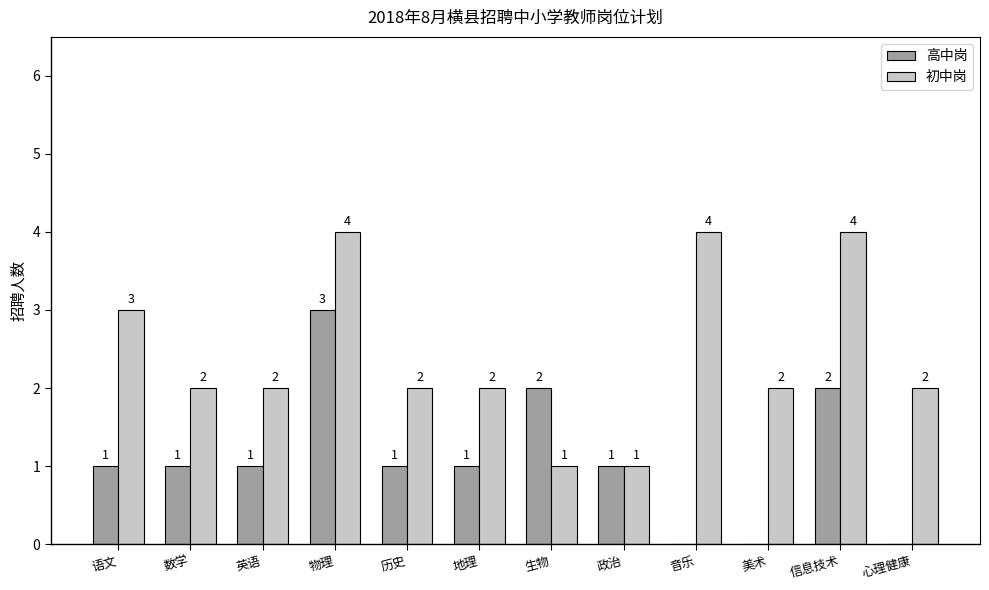

Is it true that 高中岗 equals 1 at 历史?

True